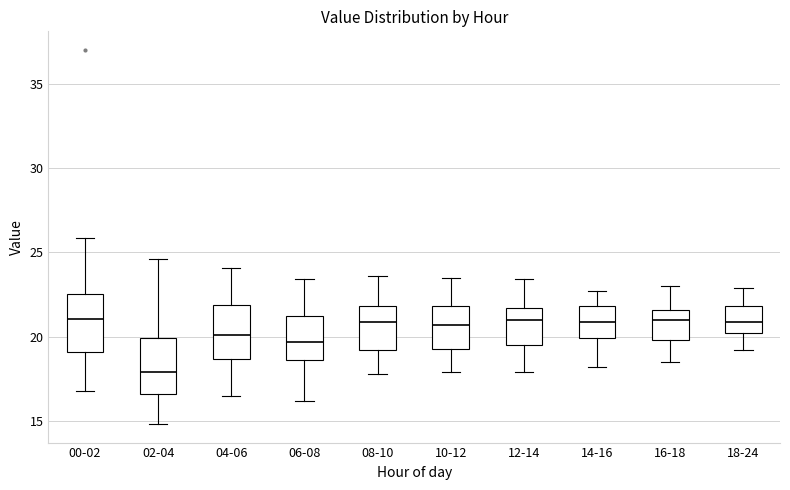

Where does the upper whisker of the box for 12-14 end on the y-axis? The values are not printed on the chart, so give them approximately, as read against the axis.

23.5